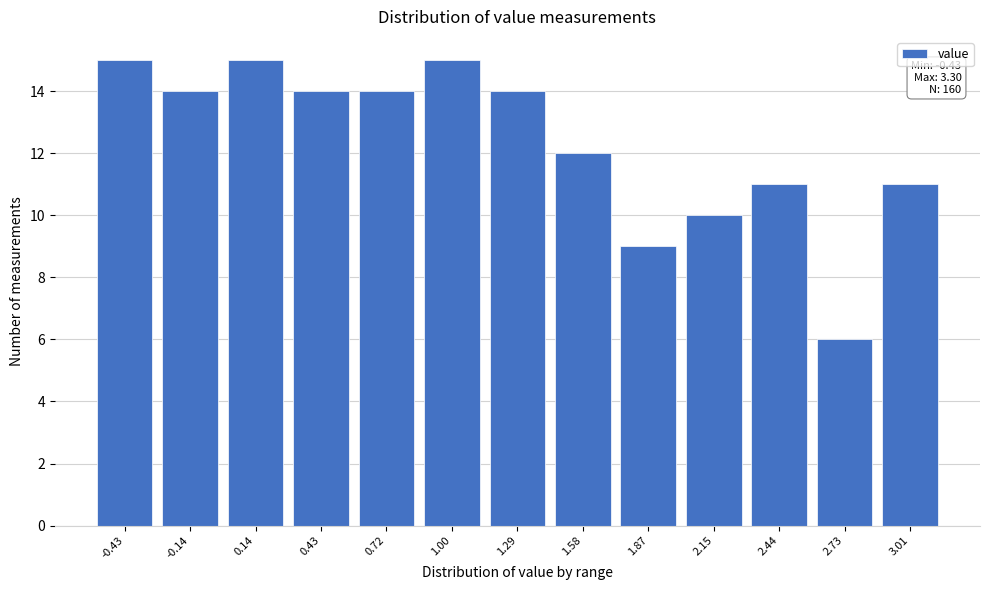

Reading right to left, what are all the values shown in this chart?

3.01=11	2.73=6	2.44=11	2.15=10	1.87=9	1.58=12	1.29=14	1.00=15	0.72=14	0.43=14	0.14=15	-0.14=14	-0.43=15